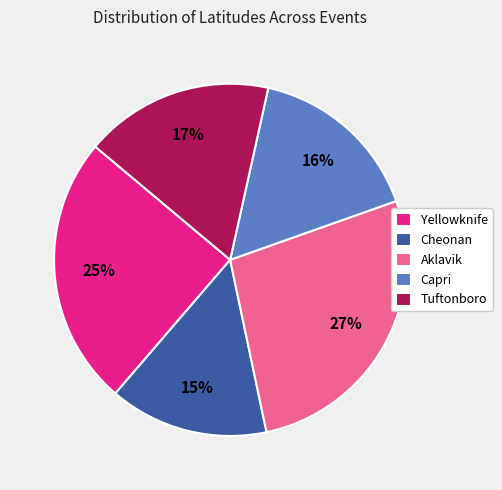

Between Aklavik and Yellowknife, which is larger?

Aklavik